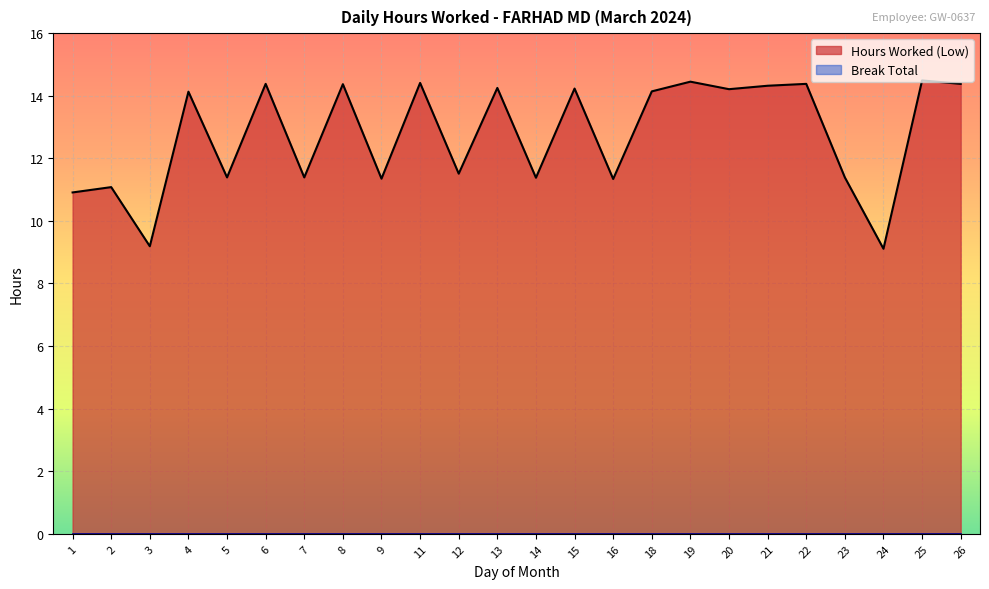

Between 11 and 21, which is larger?

11